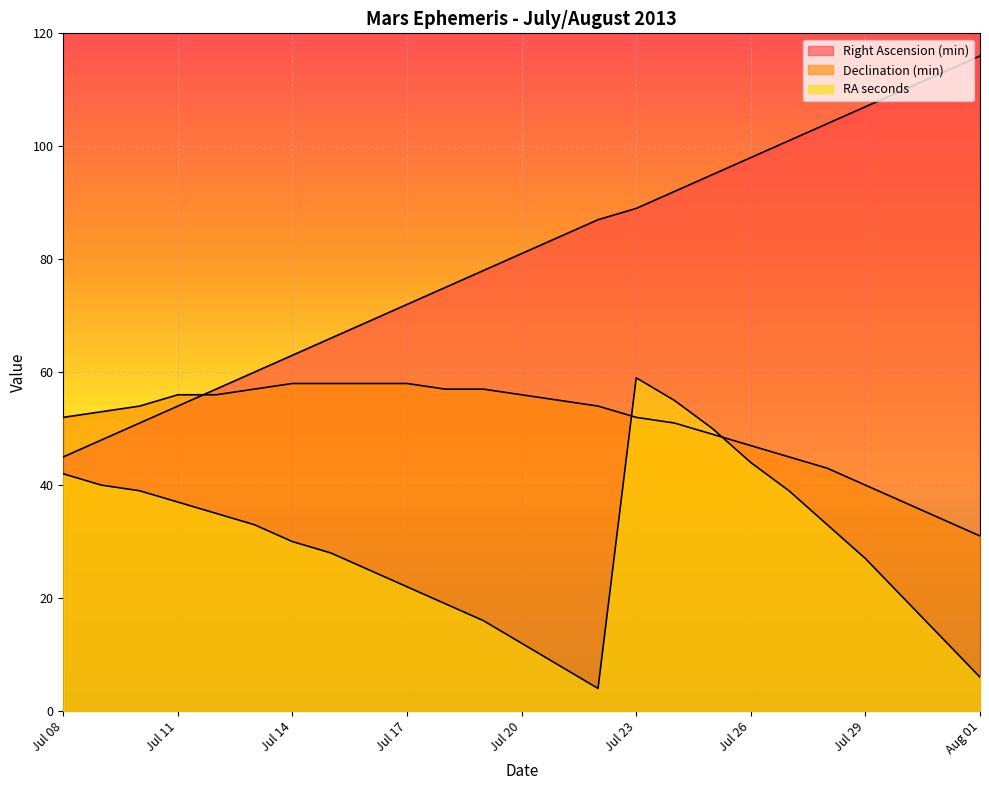

Which category has the highest value in the RA seconds series?

Jul 23